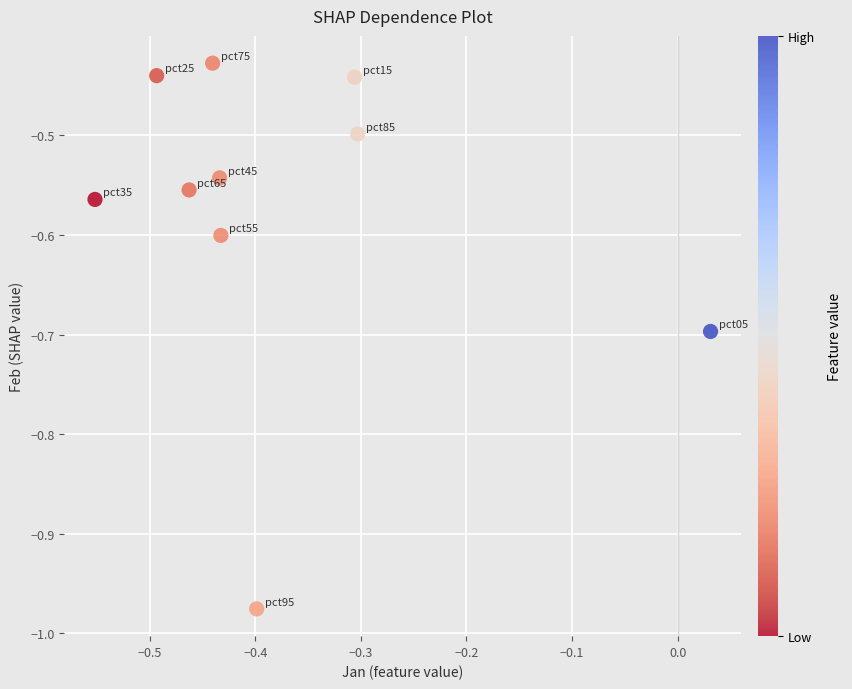

What is the range of Y values (max minus min)?

0.5